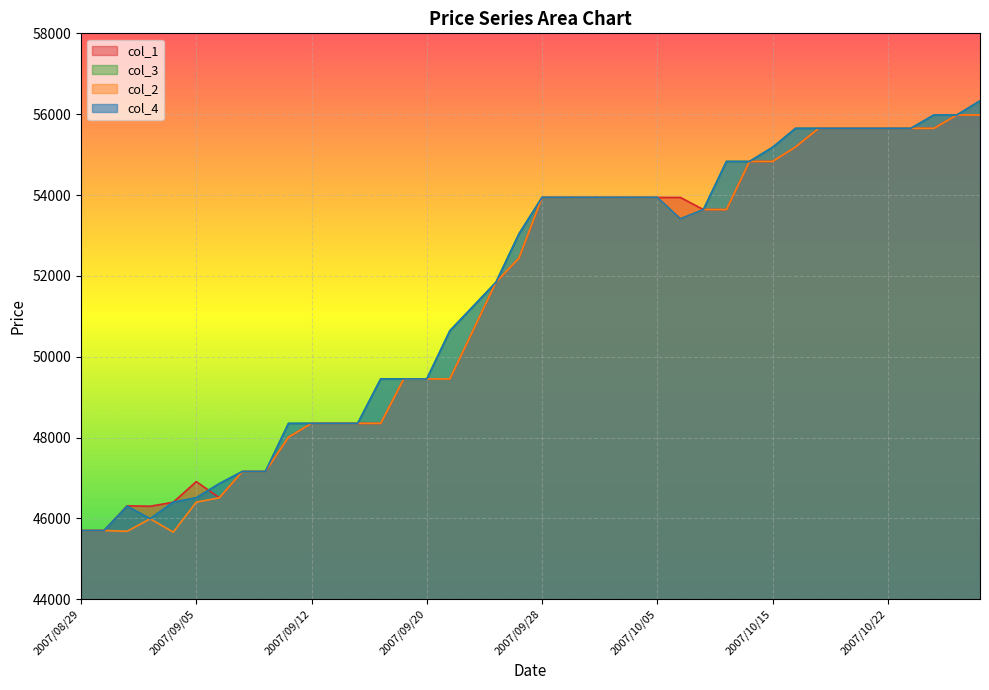

Reading left to right, list all the values displayed in this chart.

col_4: 45700	45700	46300	45990	46400	46510	46860	47160	47160	48350	48350	48350	48350	49450	49450	49450	50640	51240	51840	53040	53940	53940	53940	53940	53940	53940	53410	53640	54830	54830	55180	55650	55650	55650	55650	55650	55650	55980	55980	56330
col_2: 45700	45700	45680	45990	45660	46400	46510	47160	47160	48010	48350	48350	48350	48350	49450	49450	49450	50640	51840	52440	53940	53940	53940	53940	53940	53940	53410	53640	53640	54830	54830	55190	55650	55650	55650	55650	55650	55650	55980	55980
col_3: 45700	45700	46300	45990	46400	46510	46860	47160	47160	48350	48350	48350	48350	49450	49450	49450	50640	51240	51840	53040	53940	53940	53940	53940	53940	53940	53410	53640	54830	54830	55180	55650	55650	55650	55650	55650	55650	55980	55980	56330
col_1: 45700	45700	46310	46300	46400	46910	46510	47160	47160	48010	48350	48350	48350	48350	49450	49450	49450	50640	51840	52440	53940	53940	53940	53940	53940	53940	53940	53640	53640	54830	54830	55190	55650	55650	55650	55650	55650	55650	55980	55980